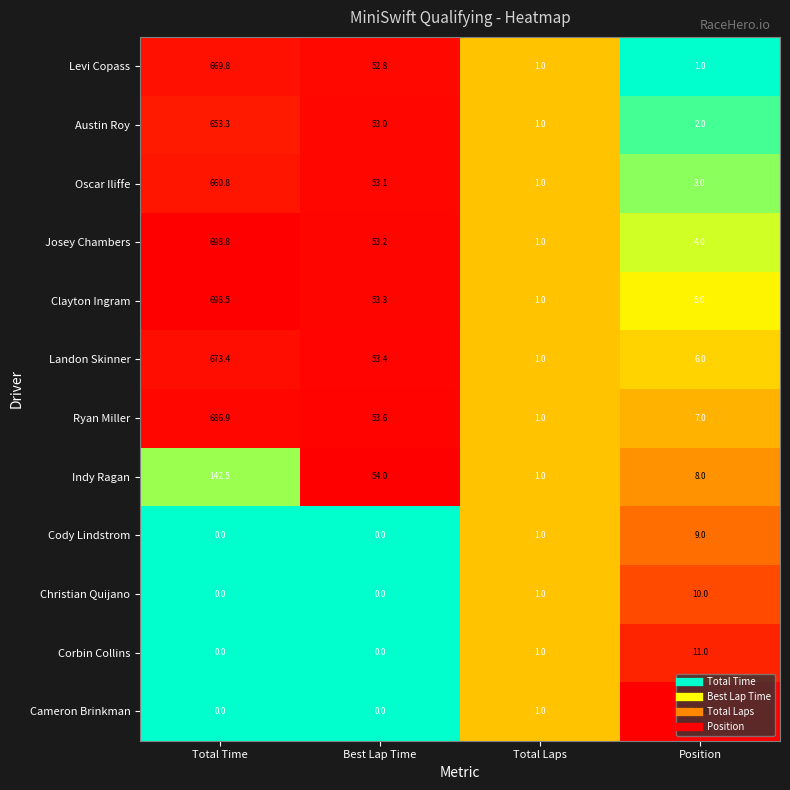

At which category is the sum across all series the highest?

Total Time